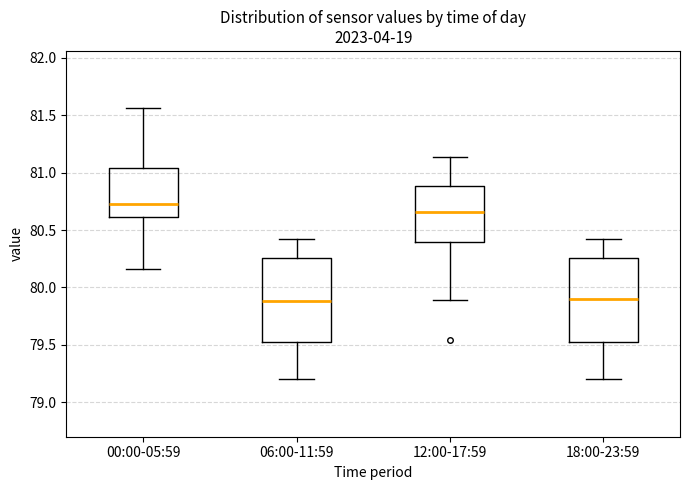

Where does the lower whisker of the box for 00:00-05:59 end on the y-axis? The values are not printed on the chart, so give them approximately, as read against the axis.

80.15